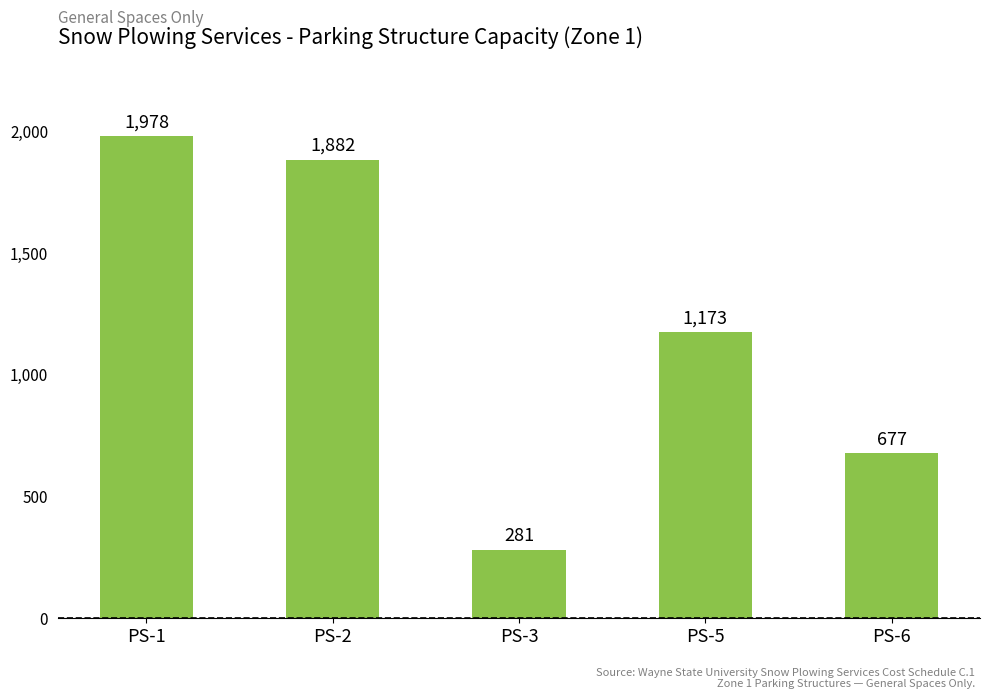

What is the smallest value displayed?

281